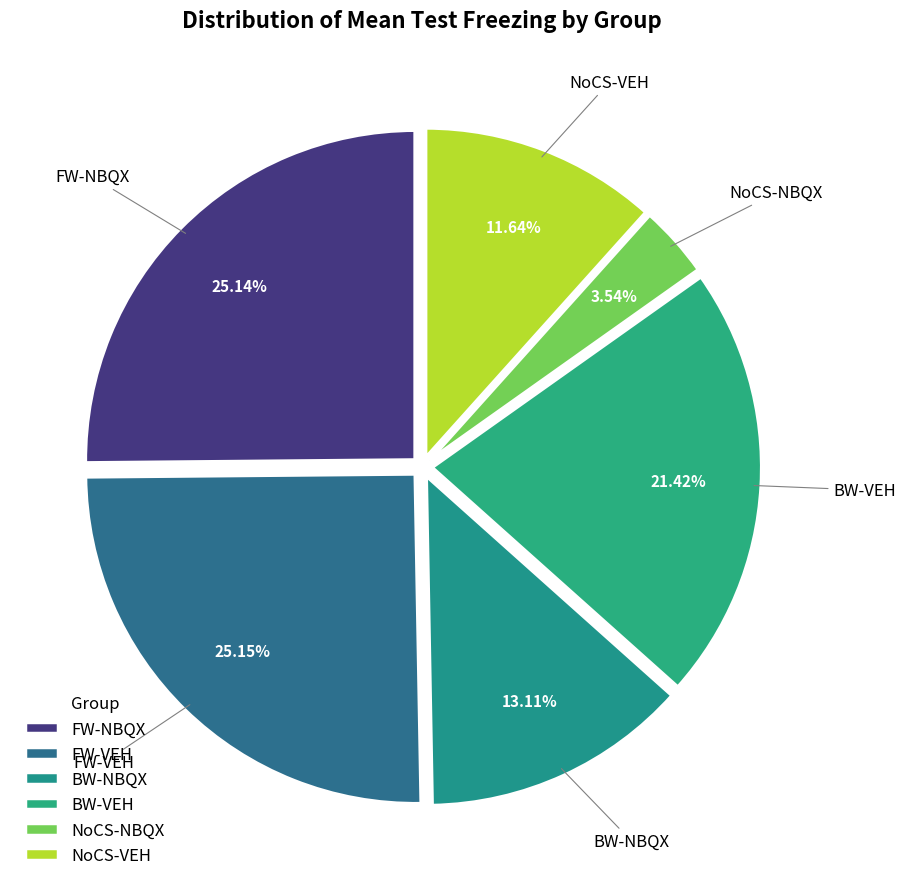

The NoCS-NBQX slice represents 4% of the pie. True or false?

True